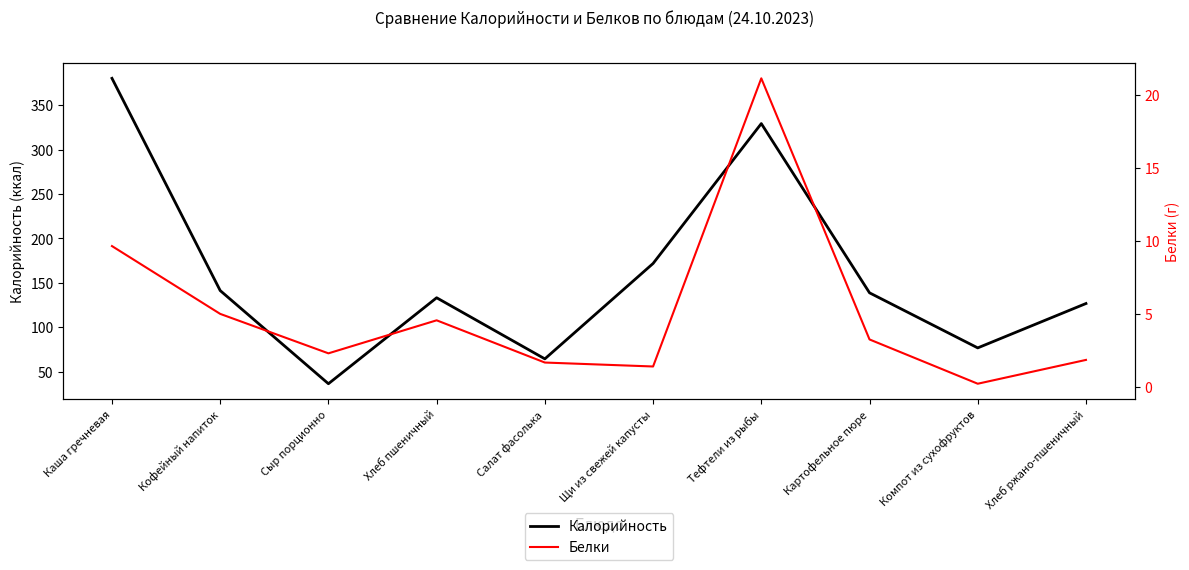

At Кофейный напиток, list the series in order from largest to smallest.

Калорийность, Белки